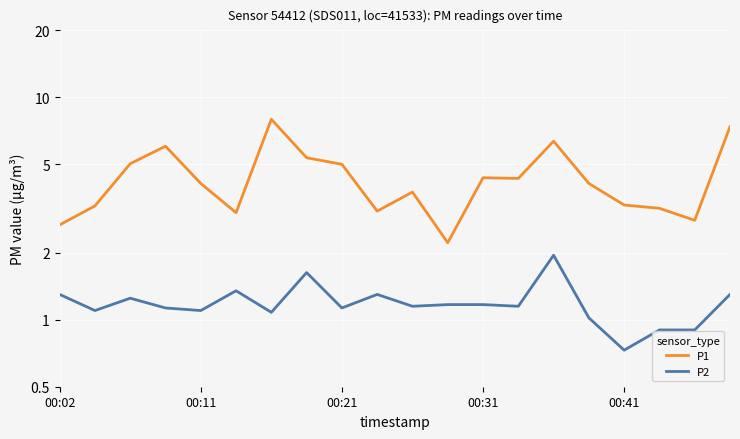

Is the value of P1 at 8 greater than the value of P2 at 14?

Yes